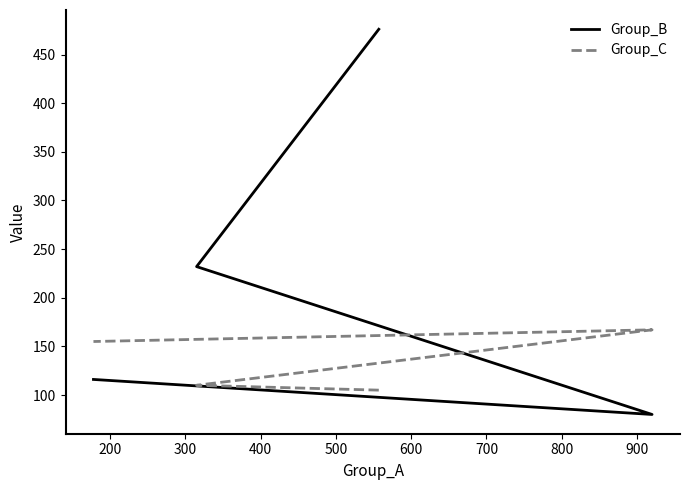

What is the smallest value displayed?

80